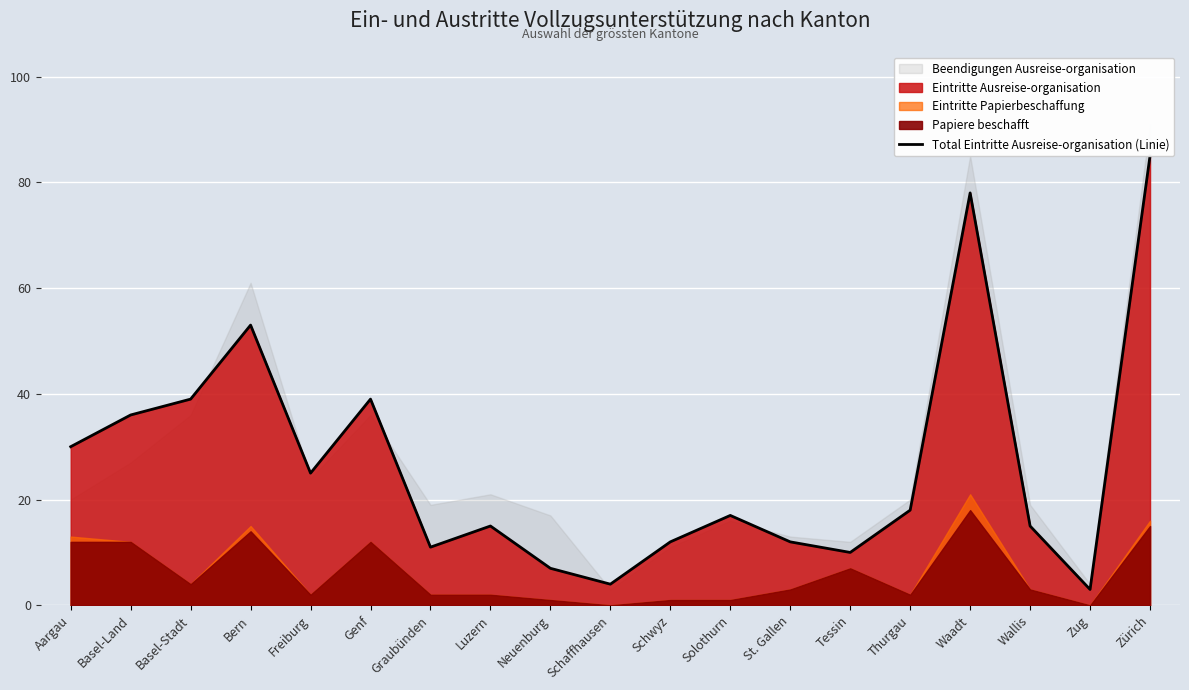

How many points are higher than both their immediate neighbors (excluding endpoints)?

5